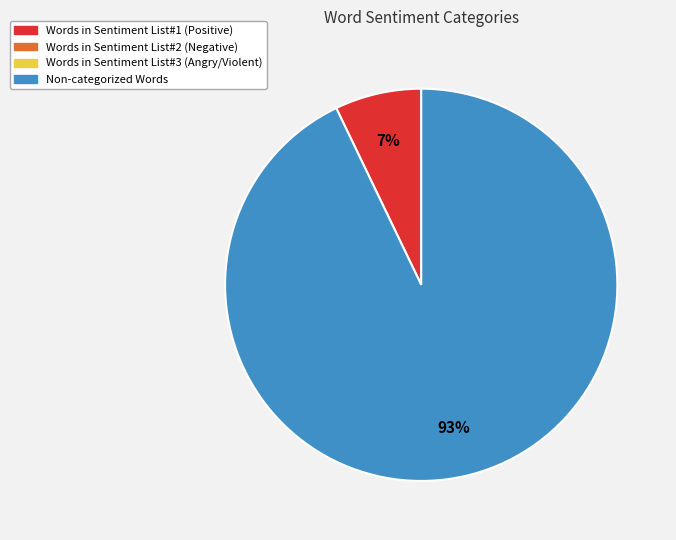

Is there a majority slice in this chart?

Yes